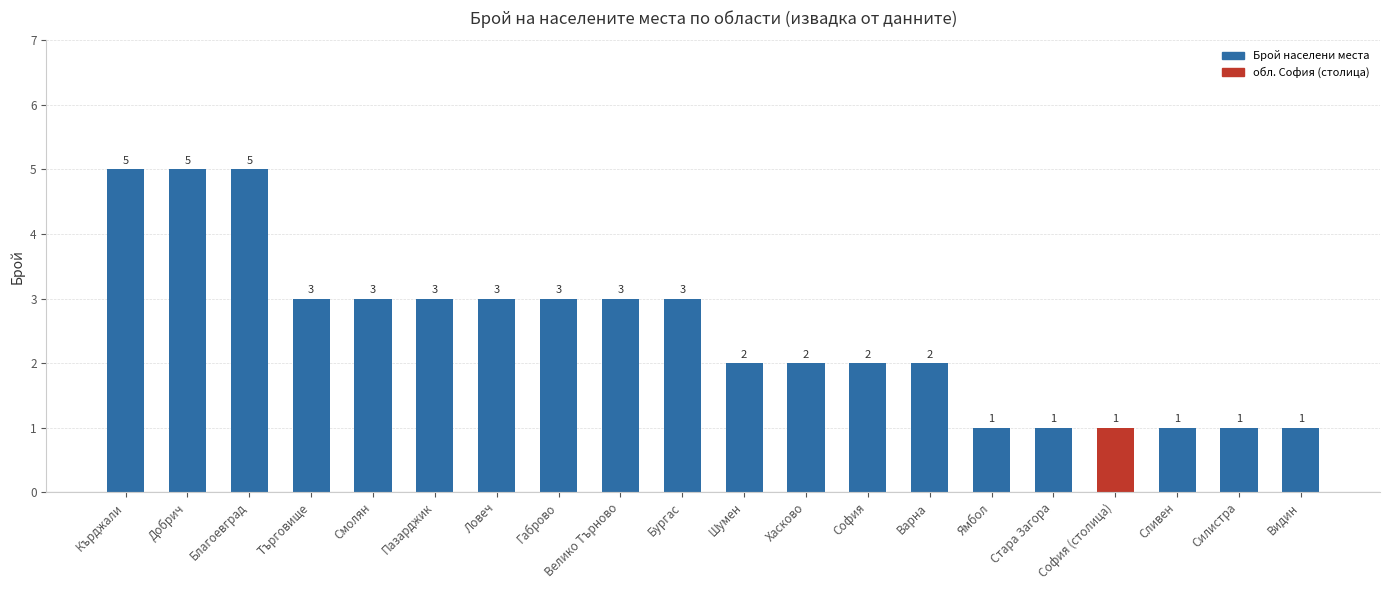

What is the label of the 2nd bar from the right?

Силистра